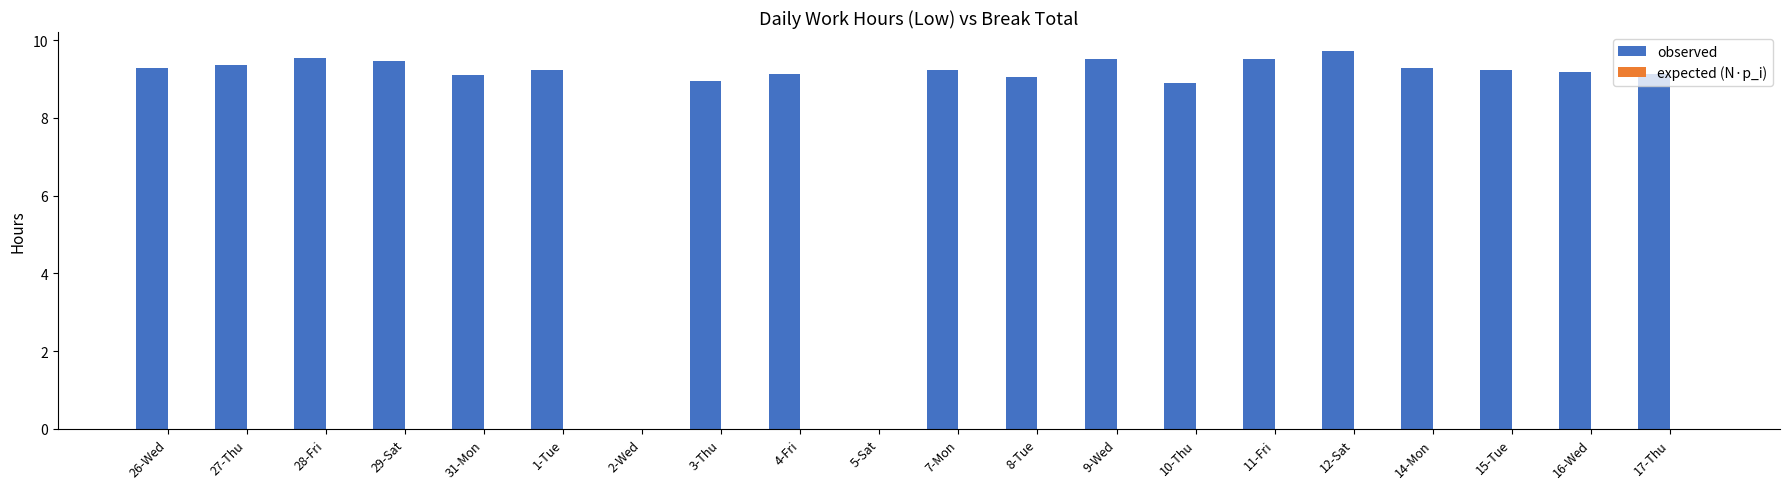

What is the change in value from 9-Wed to 16-Wed?

-0.3